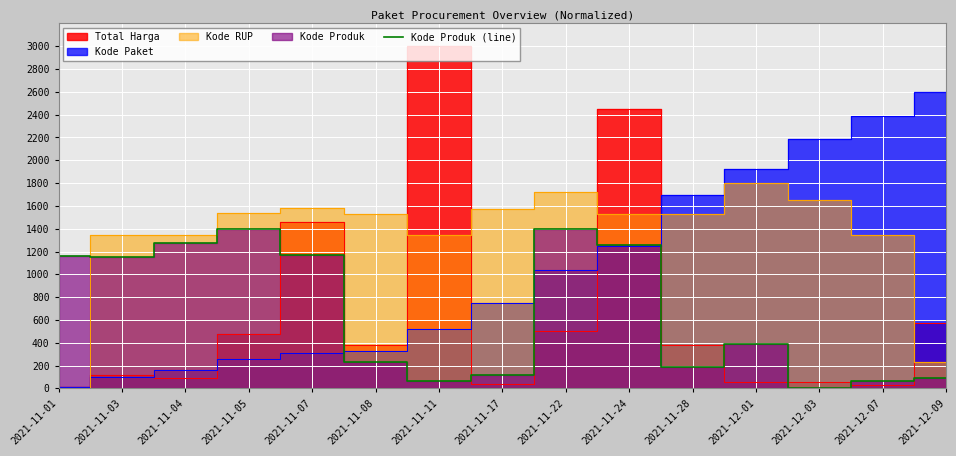

Between 2021-11-01 and 2021-11-17, which is larger?

2021-11-01